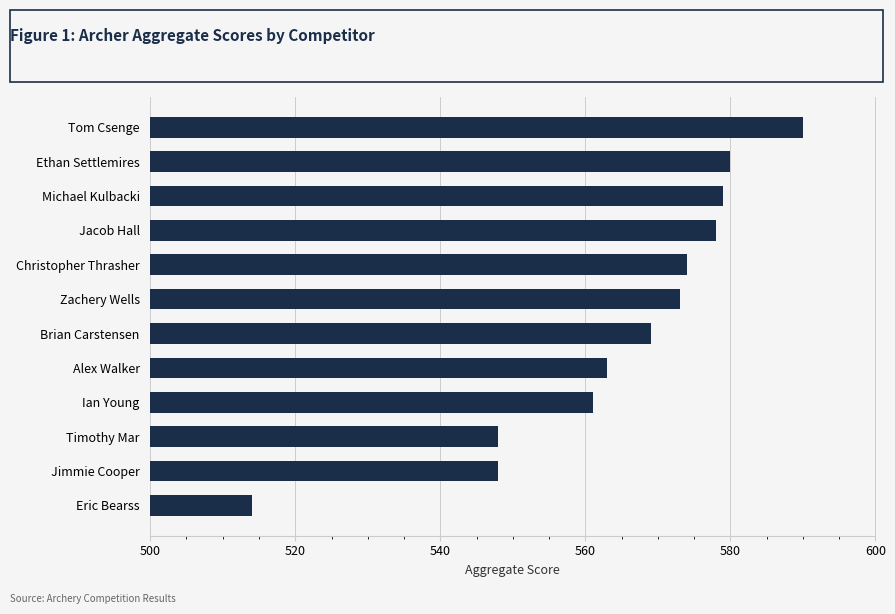

What value does the data have at Tom Csenge?

590